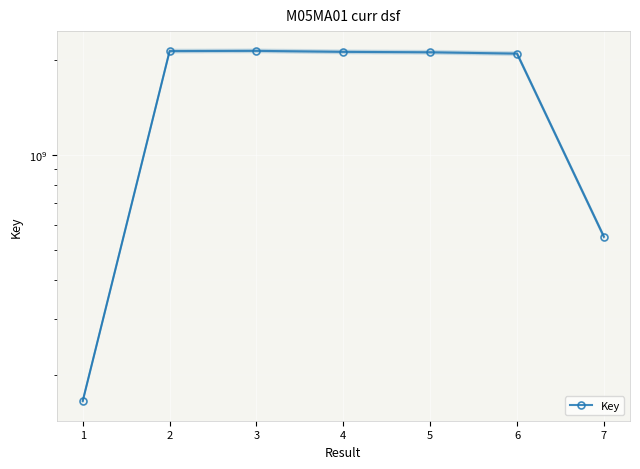

The value at 6 is 2093001178. True or false?

True